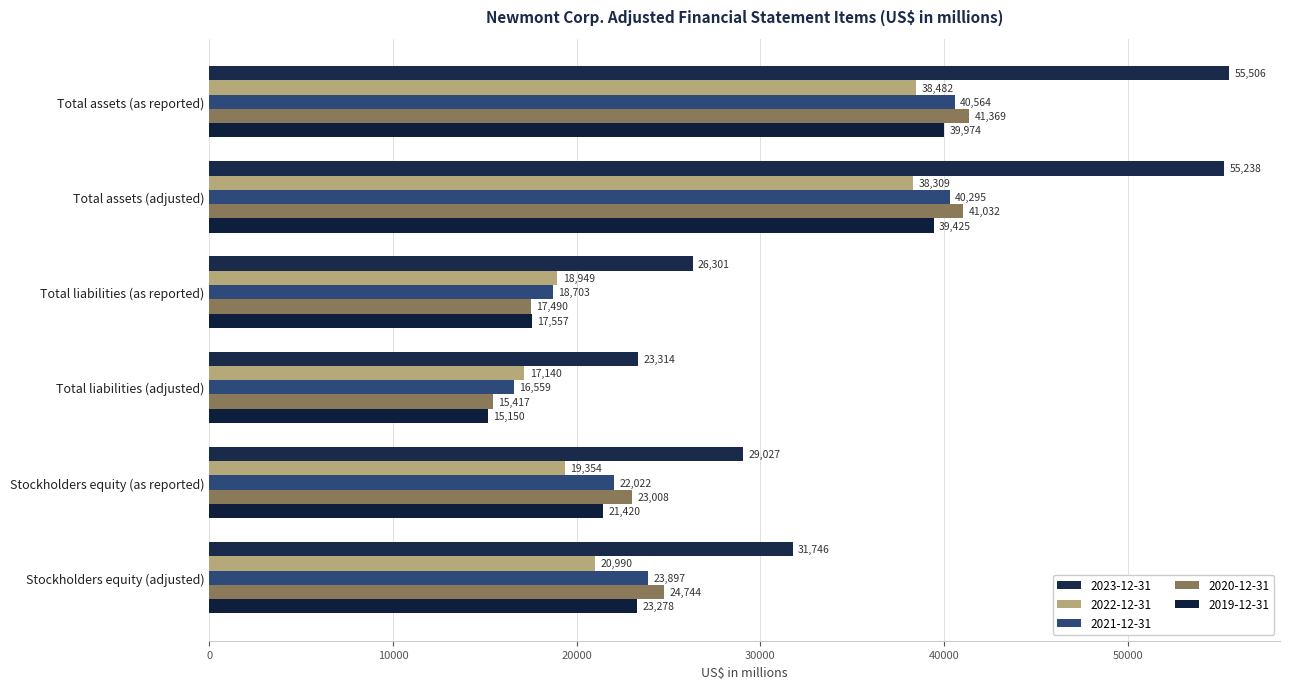

At which category is the sum across all series the highest?

Total assets (as reported)